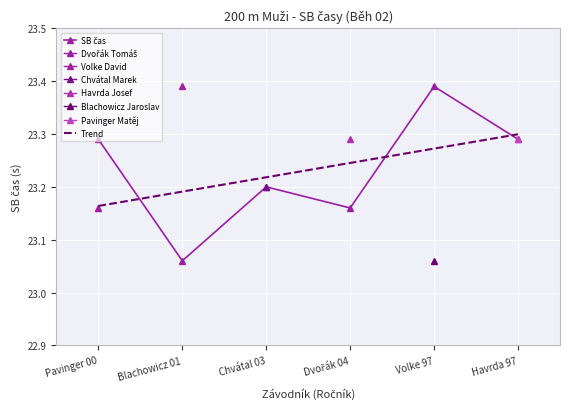

At which label does SB čas reach its peak?

Volke 97